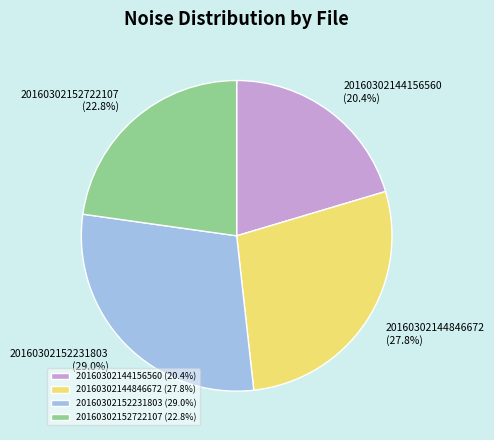

To the nearest percent, what portion does 20160302152231803 represent?

29%